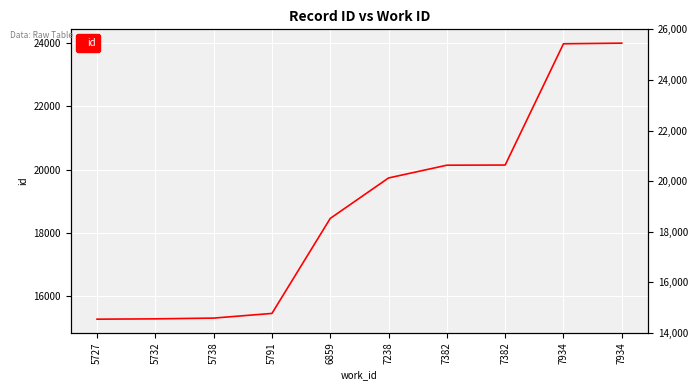

List the labels in order of value, largest first.

7934, 7934, 7382, 7382, 7238, 6859, 5791, 5738, 5732, 5727